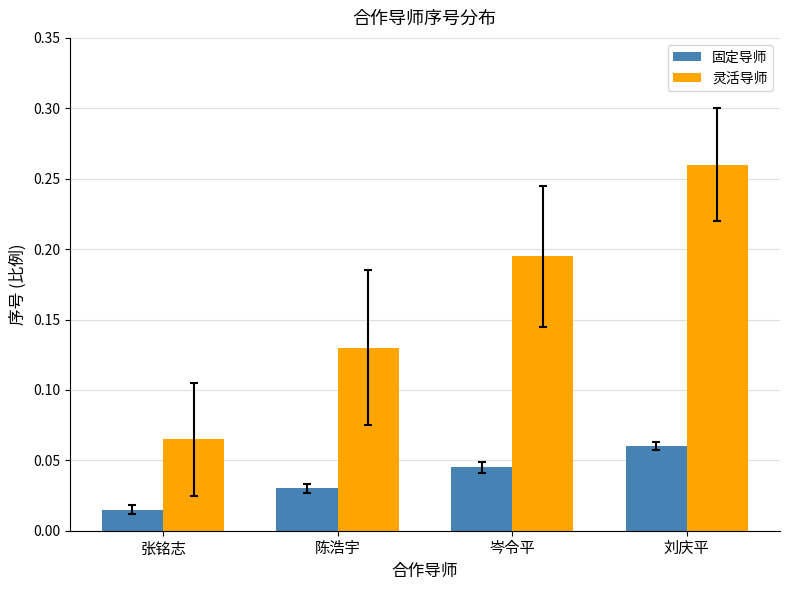

The value of 固定导师 at 刘庆平 is 0.0. True or false?

False